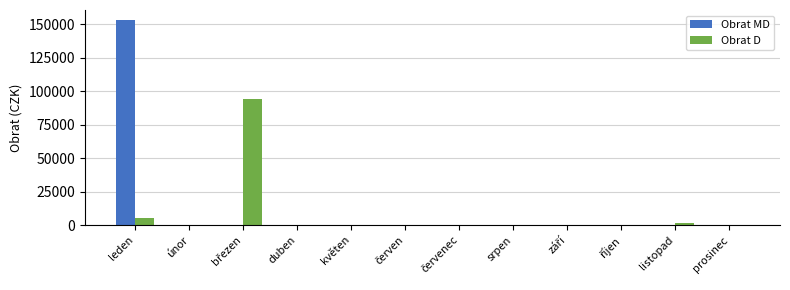

What is the sum of all Obrat D values?

100586.5